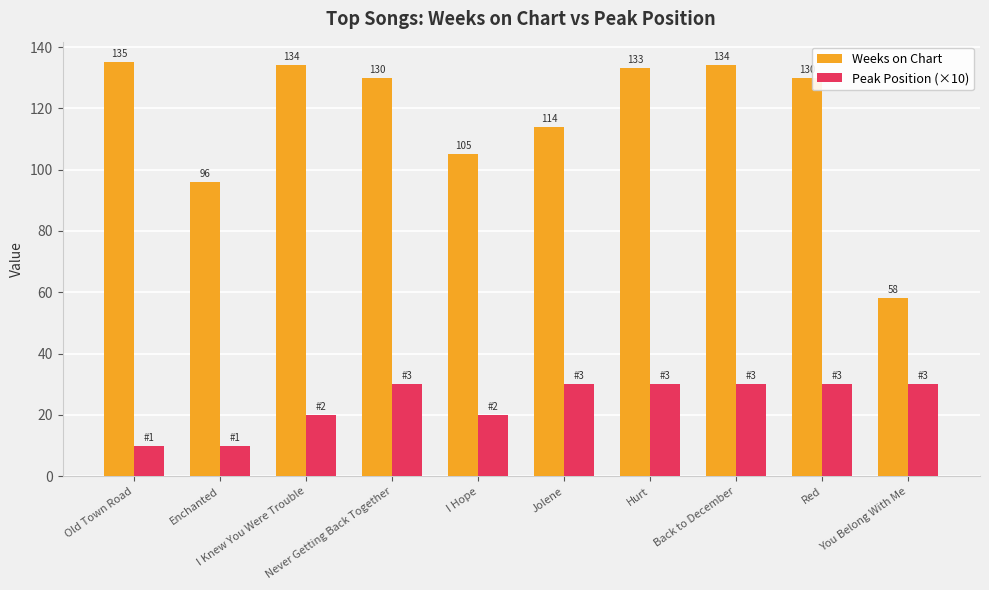

The Weeks on Chart series shows 133 at Hurt. True or false?

True